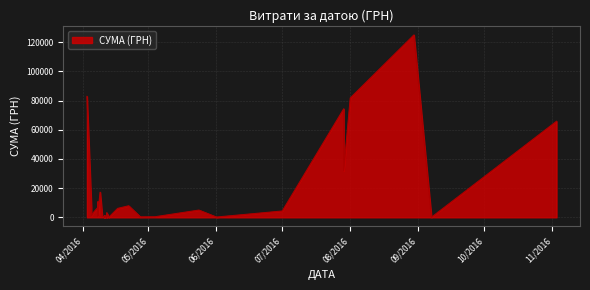

Reading left to right, extract all data points from this chart.

03.11.2016=65790.6	07.09.2016=84.5	30.08.2016=124904.8	01.08.2016=81726.8	29.07.2016=74303.1	29.07.2016=31844.2	01.07.2016=4320.0	01.06.2016=176.0	24.05.2016=4950.0	04.05.2016=378.0	27.04.2016=764.1	27.04.2016=452.8	27.04.2016=297.0	22.04.2016=7889.8	17.04.2016=6109.0	13.04.2016=264.6	13.04.2016=115.7	12.04.2016=915.0	12.04.2016=163.8	12.04.2016=2100.0	12.04.2016=213.6	12.04.2016=3169.4	11.04.2016=355.0	11.04.2016=37.4	11.04.2016=1298.3	11.04.2016=129.6	10.04.2016=504.5	09.04.2016=17230.2	08.04.2016=6889.2	08.04.2016=7730.8	08.04.2016=10587.5	08.04.2016=1675.1	08.04.2016=5270.0	08.04.2016=805.0	08.04.2016=4328.6	08.04.2016=2493.3	06.04.2016=3387.1	05.04.2016=7013.1	05.04.2016=942.8	03.04.2016=82834.0